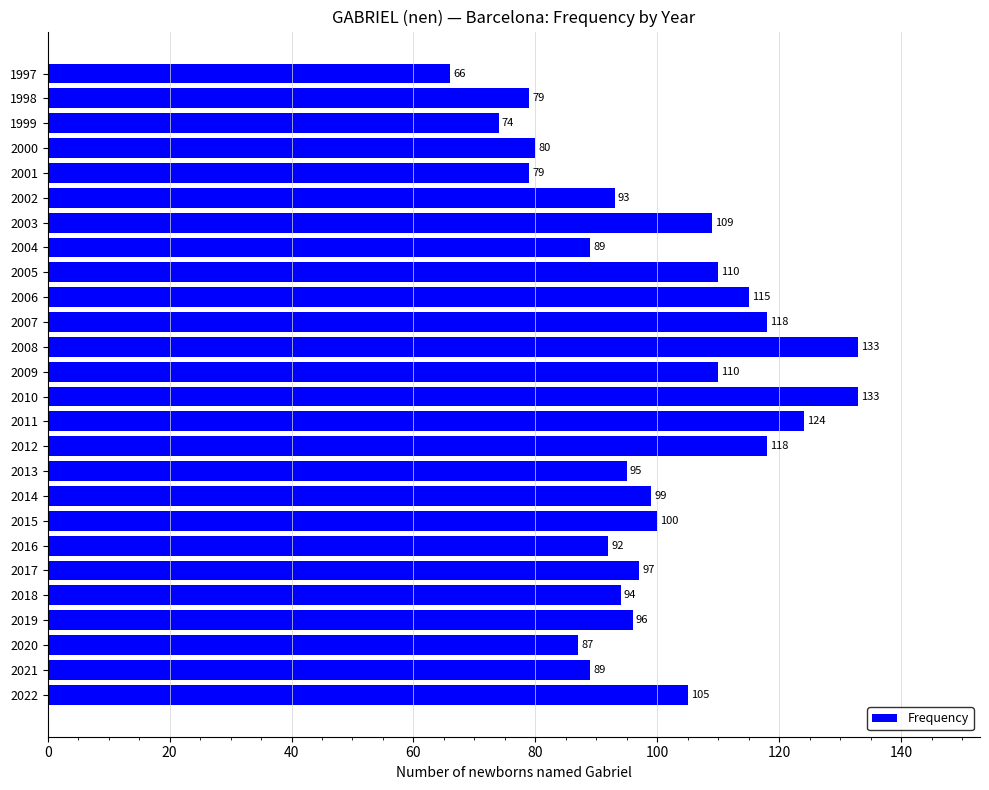

What is the change in value from 2011 to 2005?

-14